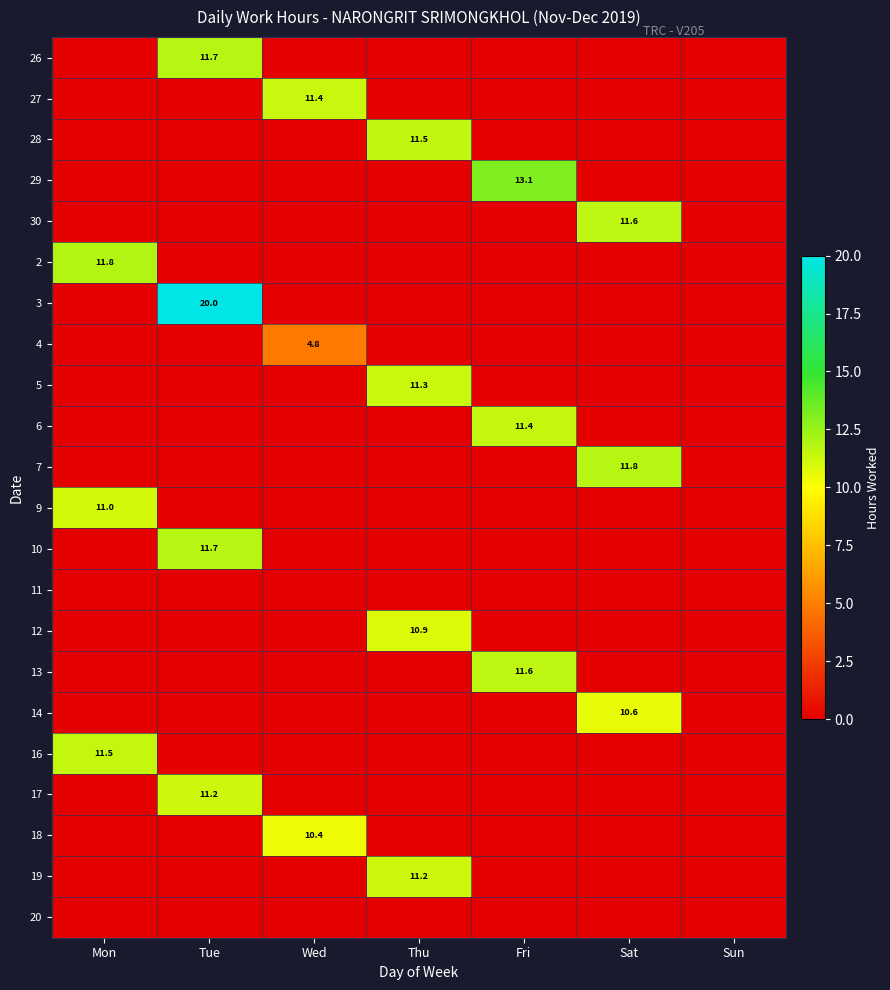

True or false: 9 has a value of 11.0 at Mon.

True